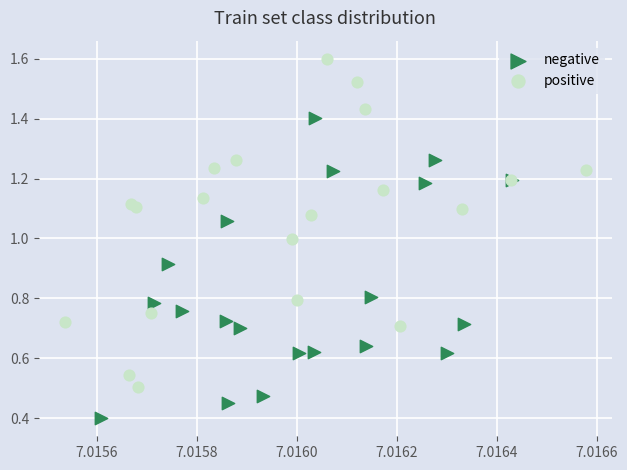

Which series reaches the maximum Y coordinate?

positive